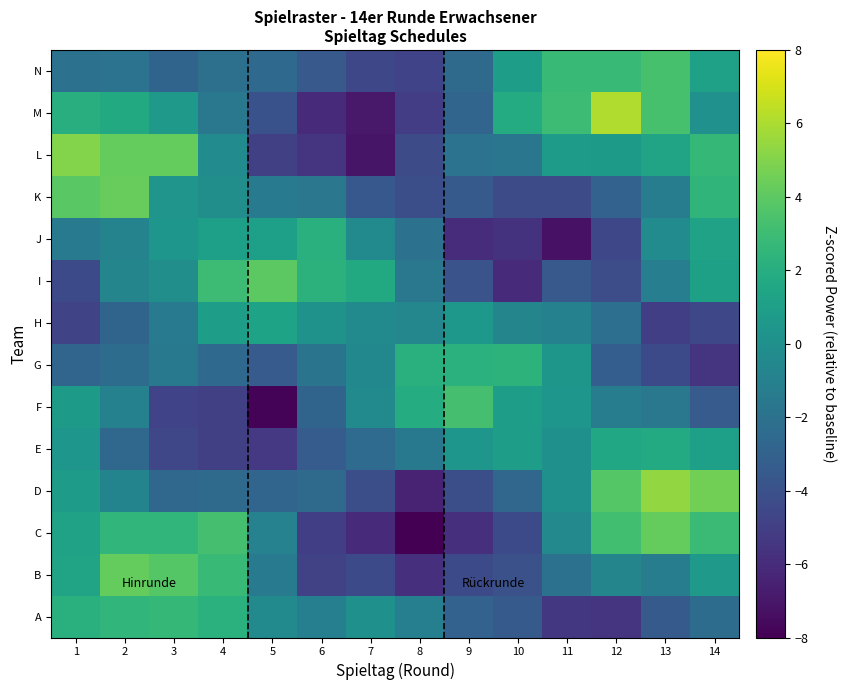

Reading left to right, what are all the values shown in this chart?

A: 1=2.1	2=2.5	3=2.7	4=2.2	5=-0.4	6=-1.1	7=0.0	8=-1.1	9=-3.0	10=-3.5	11=-5.4	12=-5.5	13=-3.5	14=-2.4
B: 1=1.3	2=4.2	3=3.8	4=2.8	5=-1.4	6=-4.9	7=-4.4	8=-5.8	9=-4.4	10=-4.0	11=-2.0	12=-0.7	13=-1.3	14=0.7
C: 1=1.2	2=2.6	3=2.6	4=3.3	5=-0.9	6=-5.0	7=-6.1	8=-8.0	9=-5.8	10=-4.4	11=-0.5	12=3.1	13=4.2	14=2.9
D: 1=0.9	2=-0.8	3=-2.6	4=-2.4	5=-2.8	6=-2.5	7=-4.2	8=-6.5	9=-4.2	10=-2.7	11=0.0	12=3.8	13=5.4	14=4.6
E: 1=0.4	2=-2.6	3=-4.6	4=-4.9	5=-5.3	6=-3.4	7=-2.4	8=-1.5	9=0.4	10=0.9	11=0.1	12=1.6	13=1.8	14=1.0
F: 1=0.7	2=-0.9	3=-4.8	4=-4.9	5=-7.8	6=-2.9	7=-0.4	8=1.9	9=3.3	10=0.9	11=0.4	12=-1.2	13=-1.6	14=-3.4
G: 1=-2.8	2=-2.4	3=-1.5	4=-2.5	5=-3.4	6=-1.9	7=-0.5	8=2.2	9=2.2	10=2.4	11=0.5	12=-3.2	13=-4.4	14=-5.6
H: 1=-4.7	2=-2.8	3=-1.4	4=1.0	5=1.3	6=0.2	7=-0.3	8=-0.6	9=0.5	10=-0.7	11=-0.9	12=-2.2	13=-5.0	14=-4.5
I: 1=-4.4	2=-0.7	3=-0.1	4=3.0	5=4.0	6=2.3	7=1.7	8=-1.6	9=-3.9	10=-6.1	11=-3.6	12=-4.2	13=-1.1	14=1.1
J: 1=-1.4	2=-0.9	3=0.4	4=1.0	5=1.0	6=2.1	7=-0.4	8=-2.0	9=-6.0	10=-5.7	11=-7.2	12=-4.6	13=-0.3	14=1.2
K: 1=3.9	2=4.3	3=0.3	4=-0.1	5=-1.4	6=-1.6	7=-3.6	8=-4.1	9=-3.5	10=-4.4	11=-4.4	12=-3.0	13=-1.3	14=2.5
L: 1=5.0	2=4.2	3=4.2	4=-0.3	5=-5.0	6=-5.6	7=-7.1	8=-4.3	9=-1.9	10=-1.7	11=0.8	12=0.7	13=1.3	14=2.7
M: 1=2.0	2=1.7	3=0.6	4=-1.6	5=-3.9	6=-6.0	7=-6.9	8=-5.1	9=-2.8	10=1.8	11=3.0	12=6.1	13=3.3	14=0.1
N: 1=-2.0	2=-1.9	3=-2.8	4=-2.1	5=-2.5	6=-3.5	7=-4.6	8=-4.8	9=-2.4	10=1.0	11=2.8	12=2.8	13=3.3	14=1.2